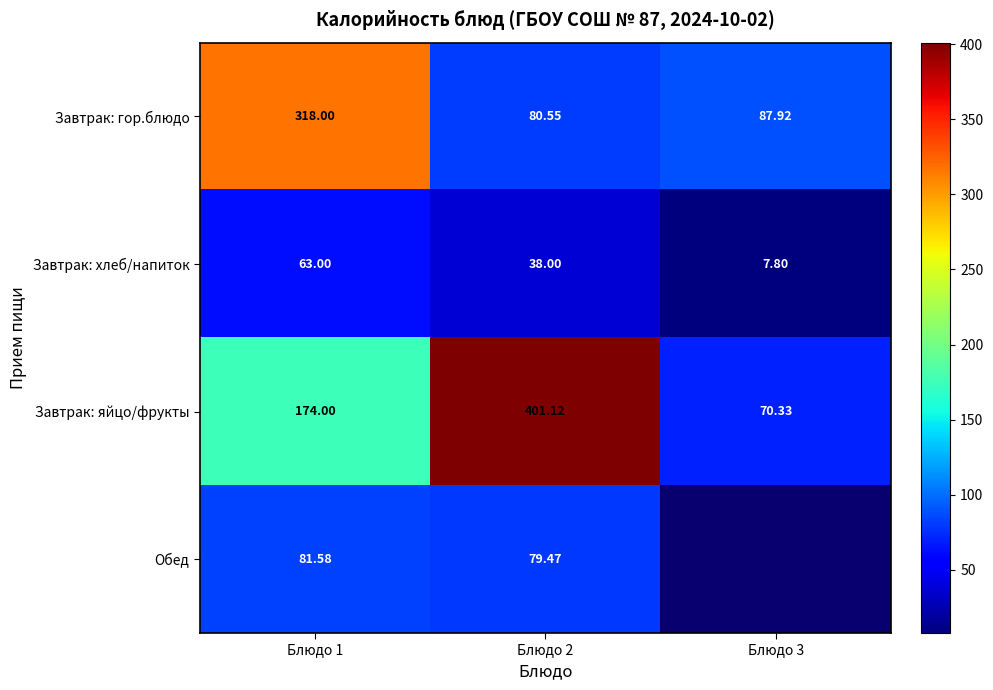

Which category has the lowest value across all series?

Блюдо 3